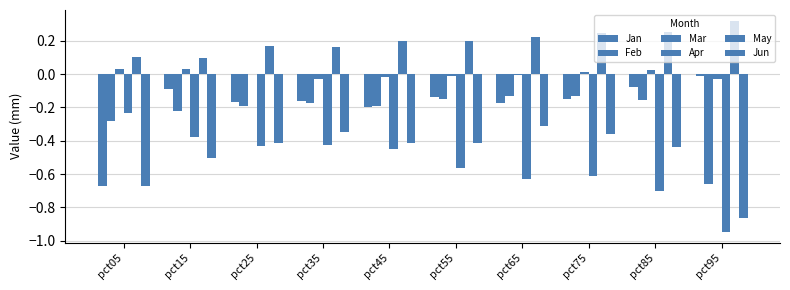

What is the sum of the Feb values at pct95 and pct45?

-0.9